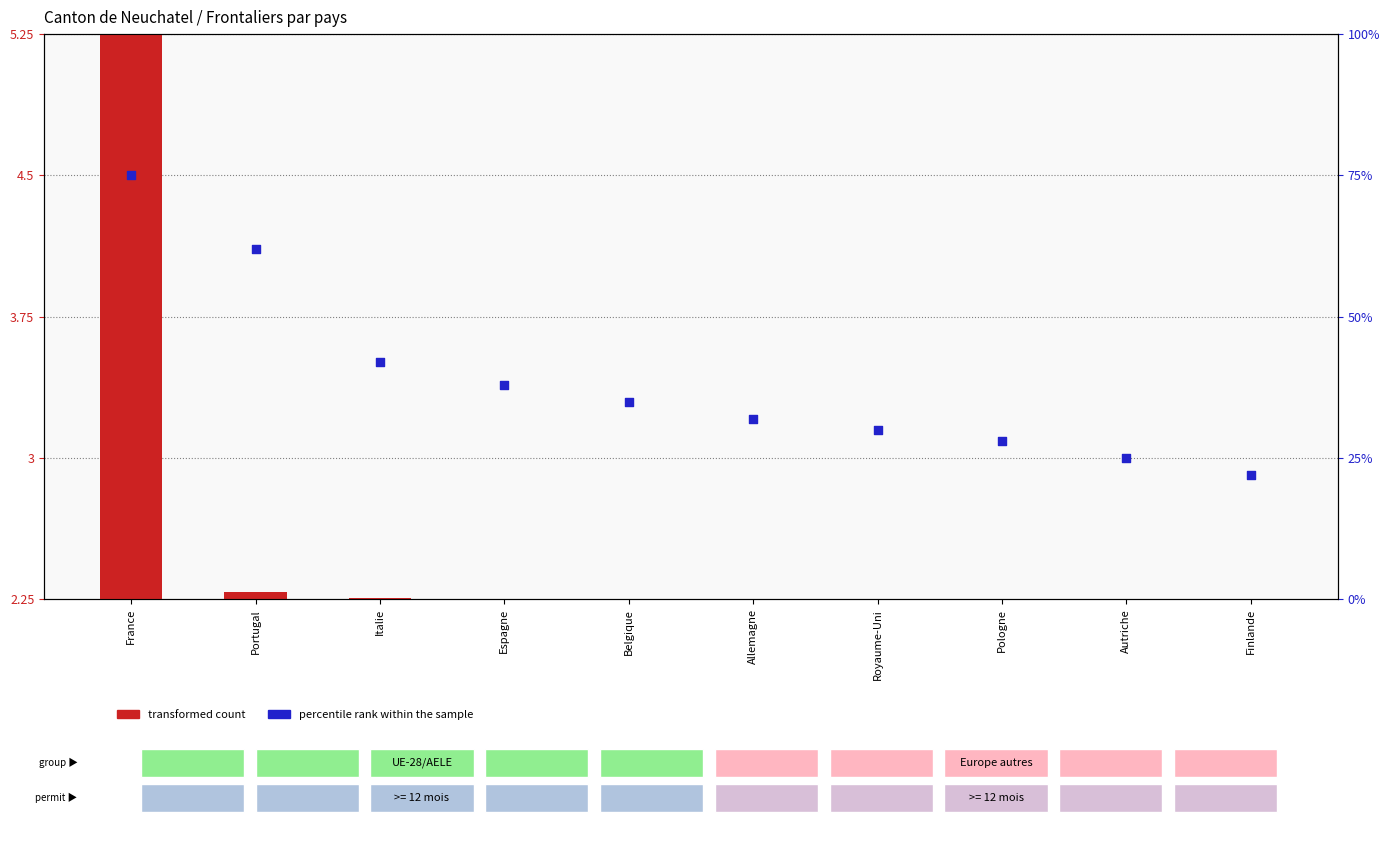

Which series has the largest total across all categories?

percentile rank within the sample